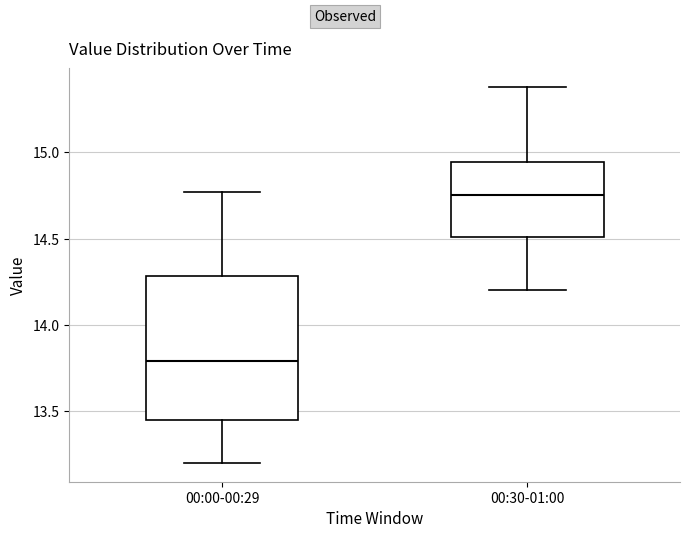

Reading left to right, read every box against the y-axis: the position of its median line, the range the box covers, and the ends of its whiskers. The values are not printed on the chart, so give them approximately, as read against the axis.

00:00-00:29: median 13.80, box 13.45 to 14.30, whiskers 13.20 to 14.75
00:30-01:00: median 14.75, box 14.50 to 14.95, whiskers 14.20 to 15.40